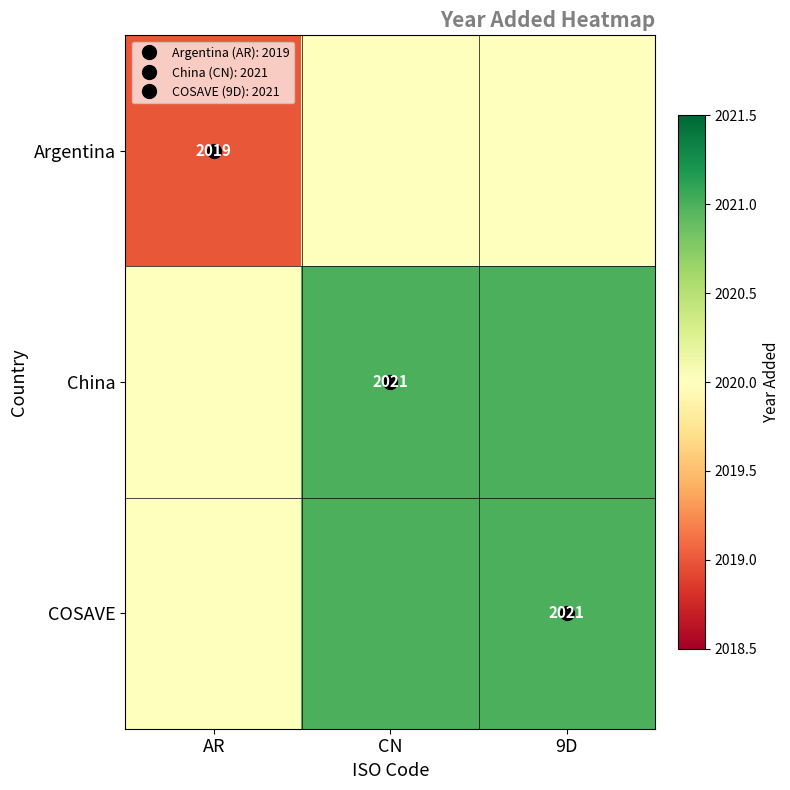

How many data points does each series have?

3